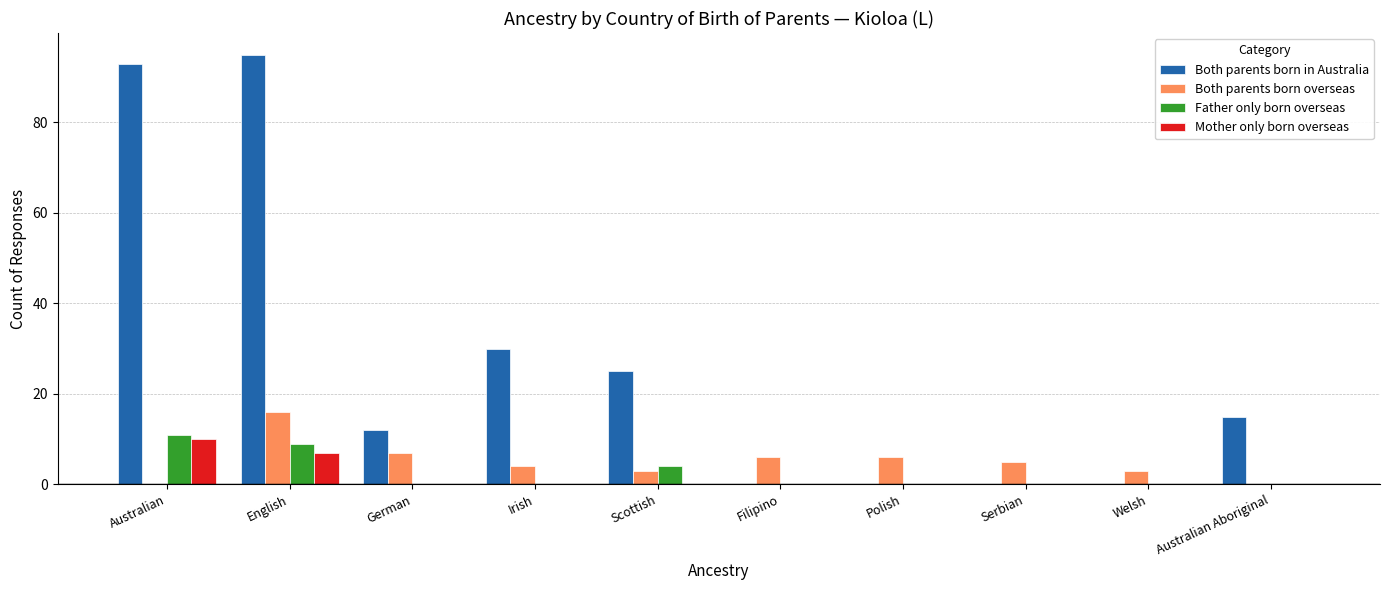

Does the chart contain stacked bars?

No